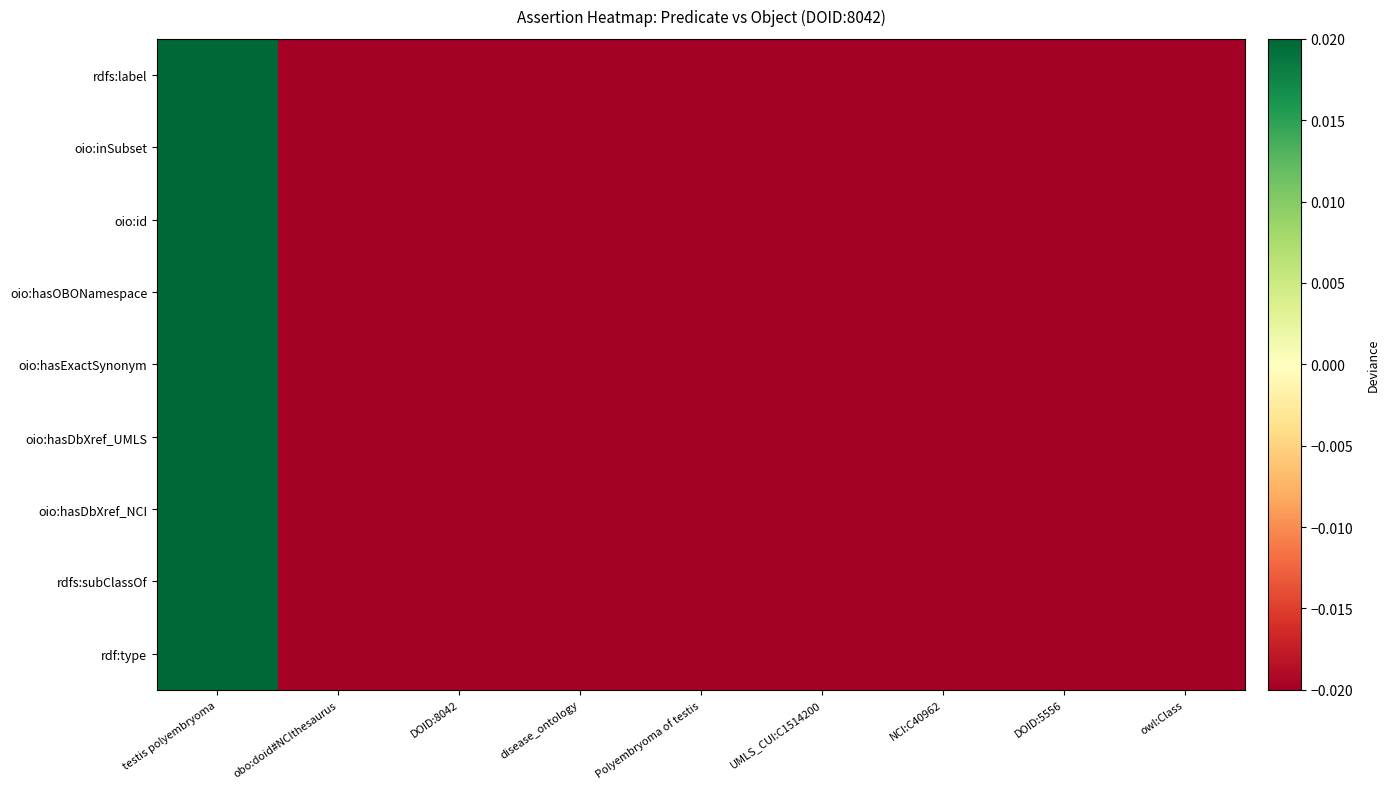

How many data points does each series have?

9